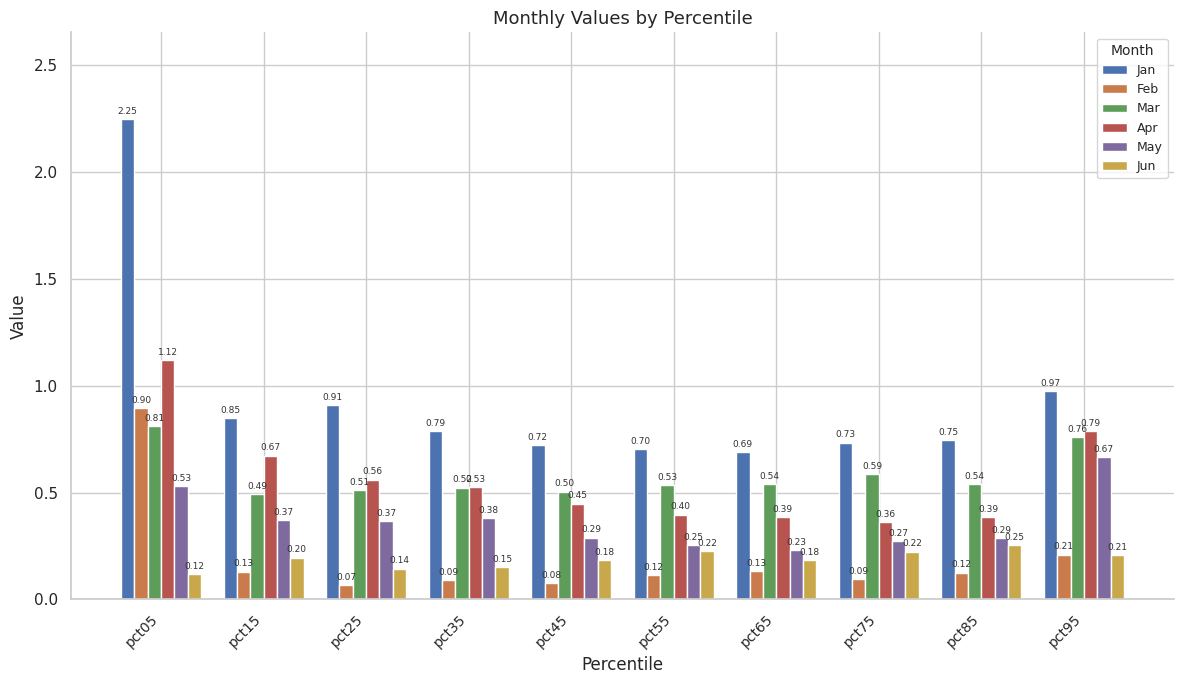

Which category has the lowest value in the Feb series?

pct25